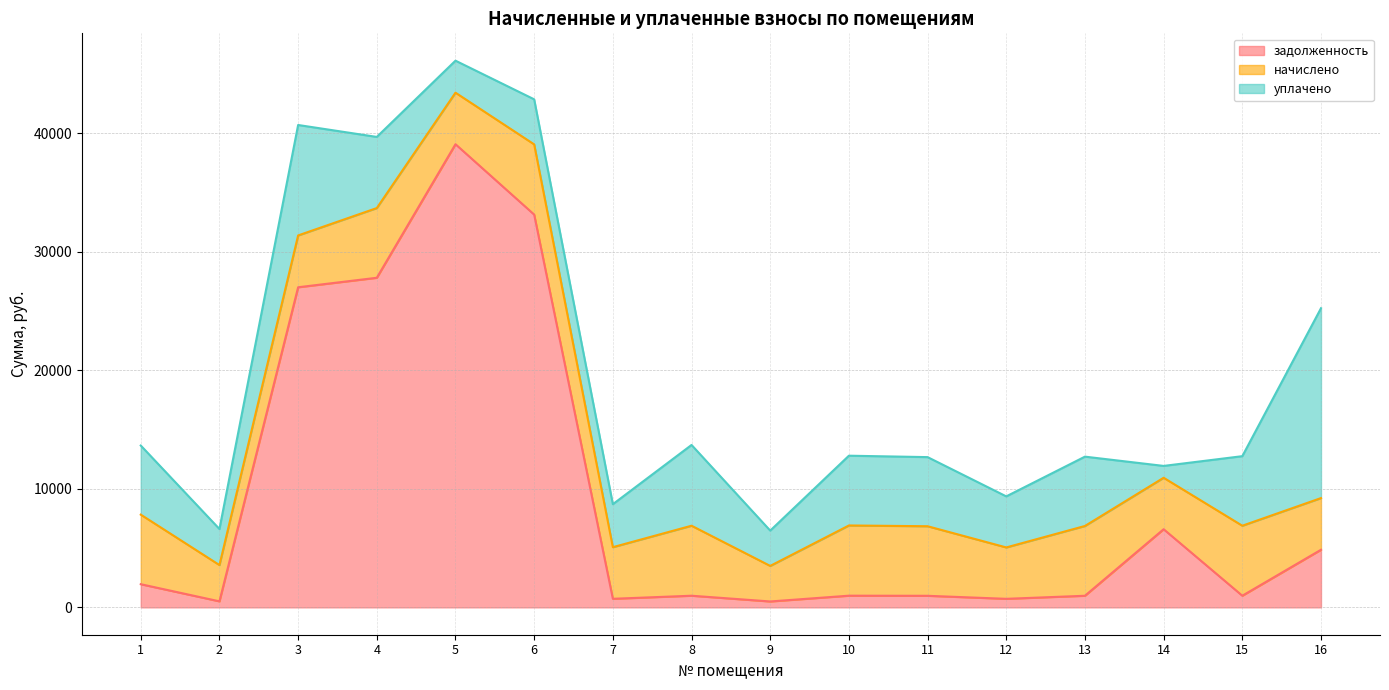

At how many categories does at least one series exceed 22393?

4